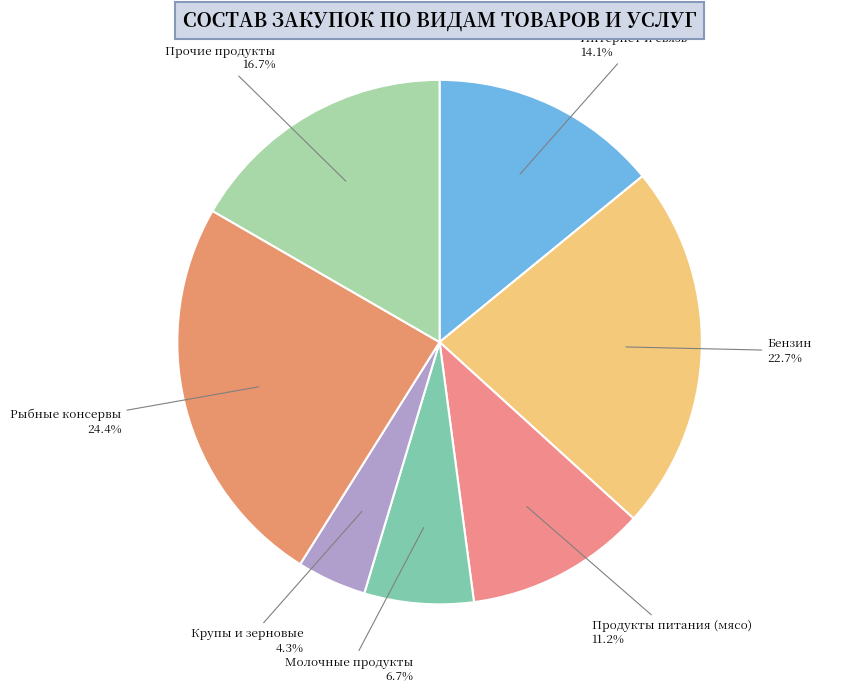

How many segments does this pie chart have?

7